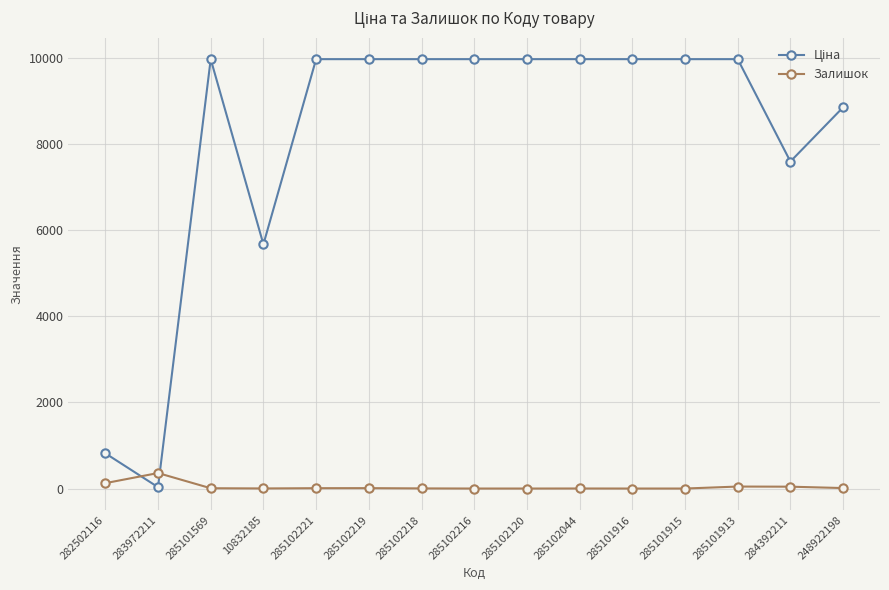

What is the greatest value displayed?

9975.0